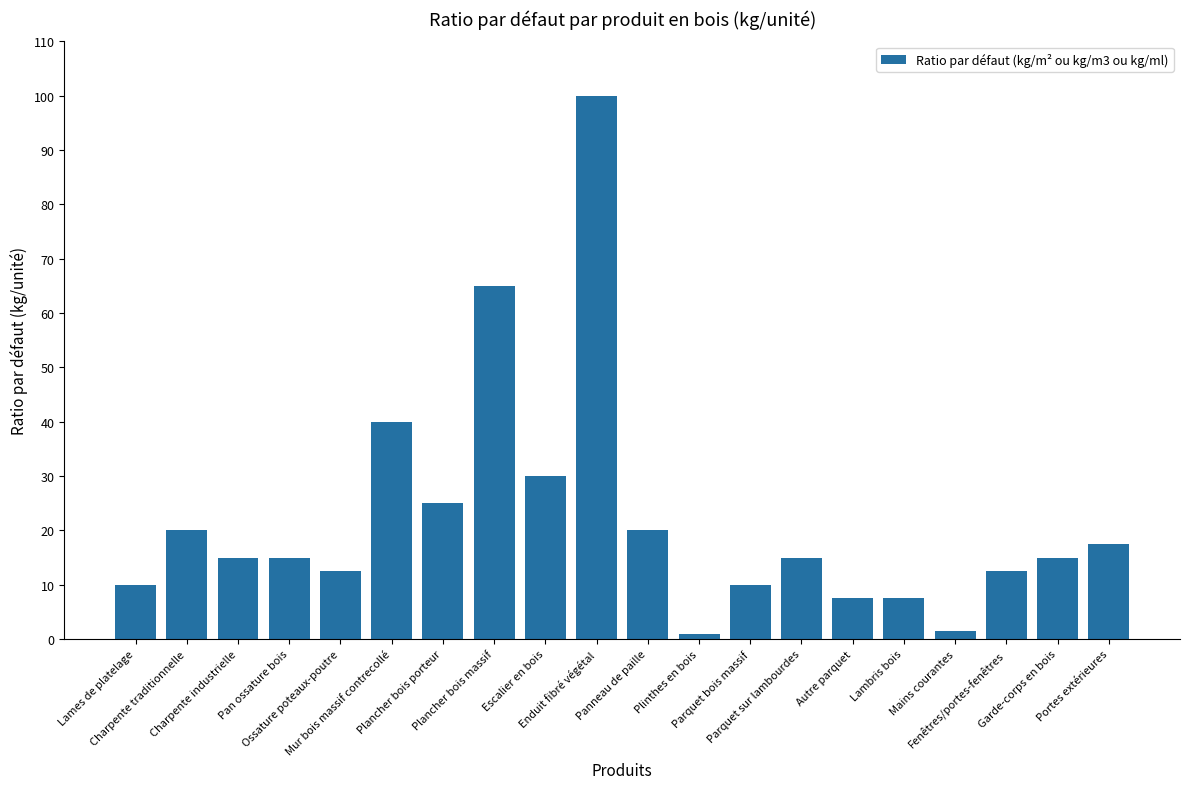

What is the average value?

22.0